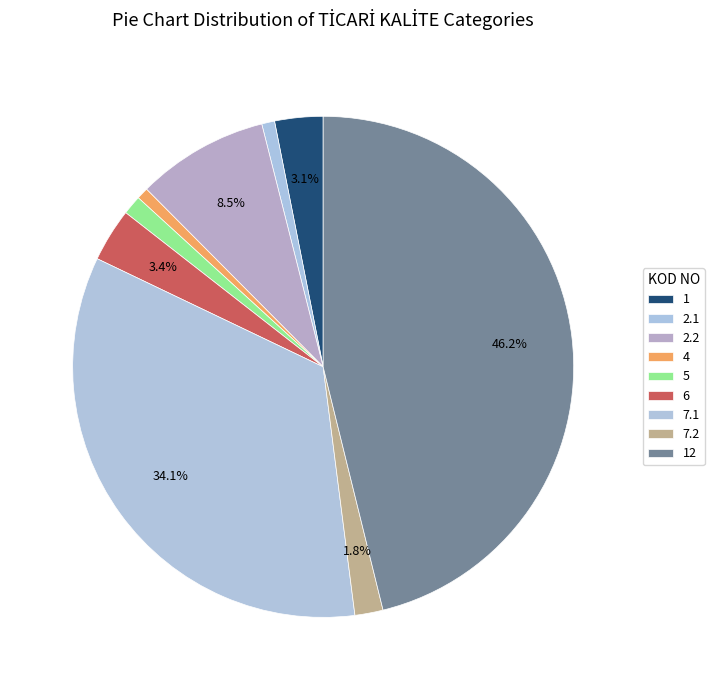

Is the sum of 12 and 1 greater than half?

No